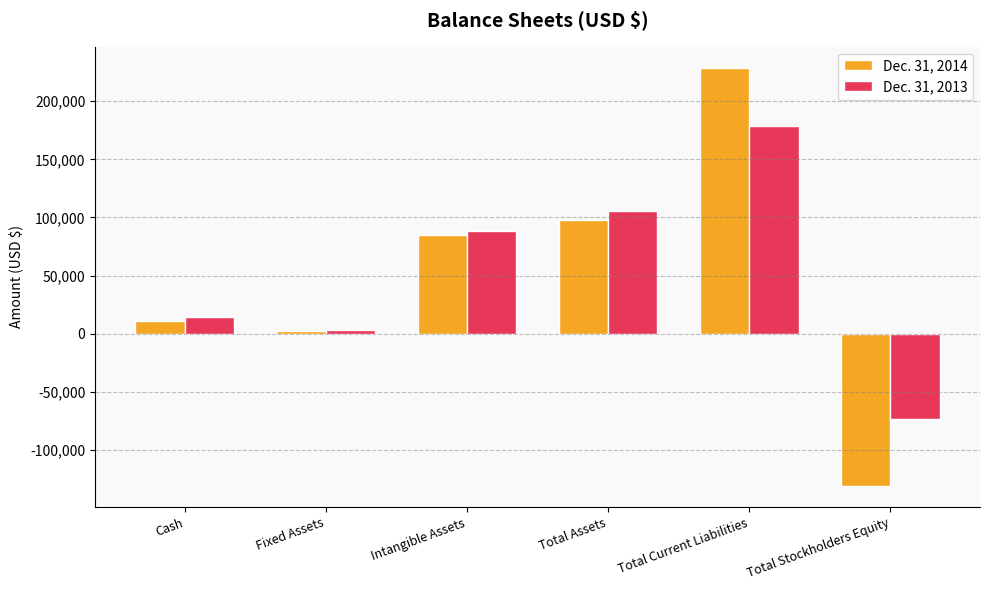

Is it true that Dec. 31, 2014 equals -50150 at Total Stockholders Equity?

False